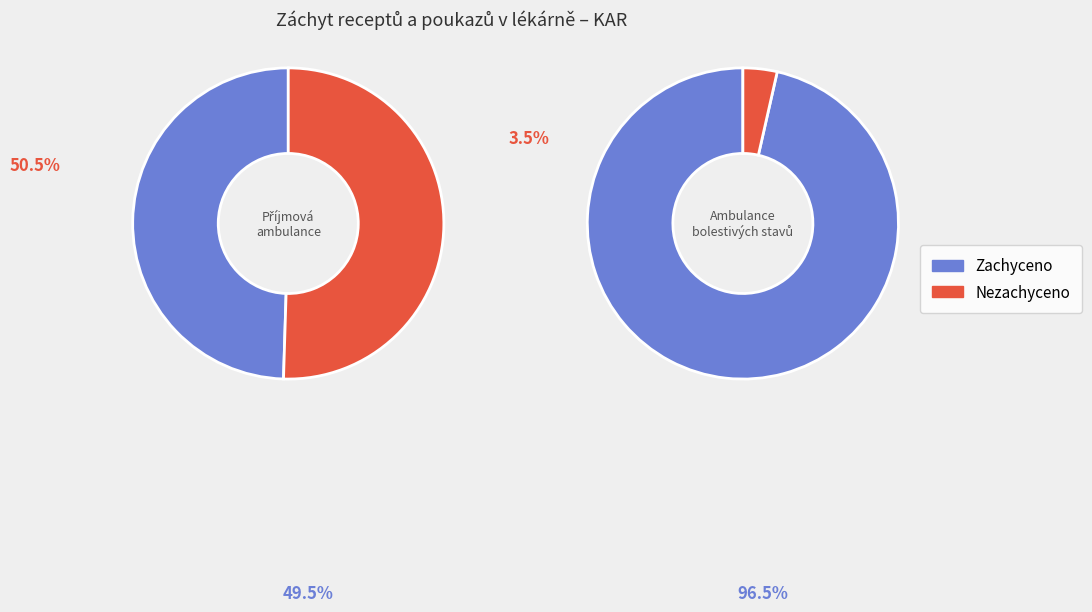

Which series changed the most between Příjmová ambulance and Ambulance bolestivých stavů?

Zachyceno